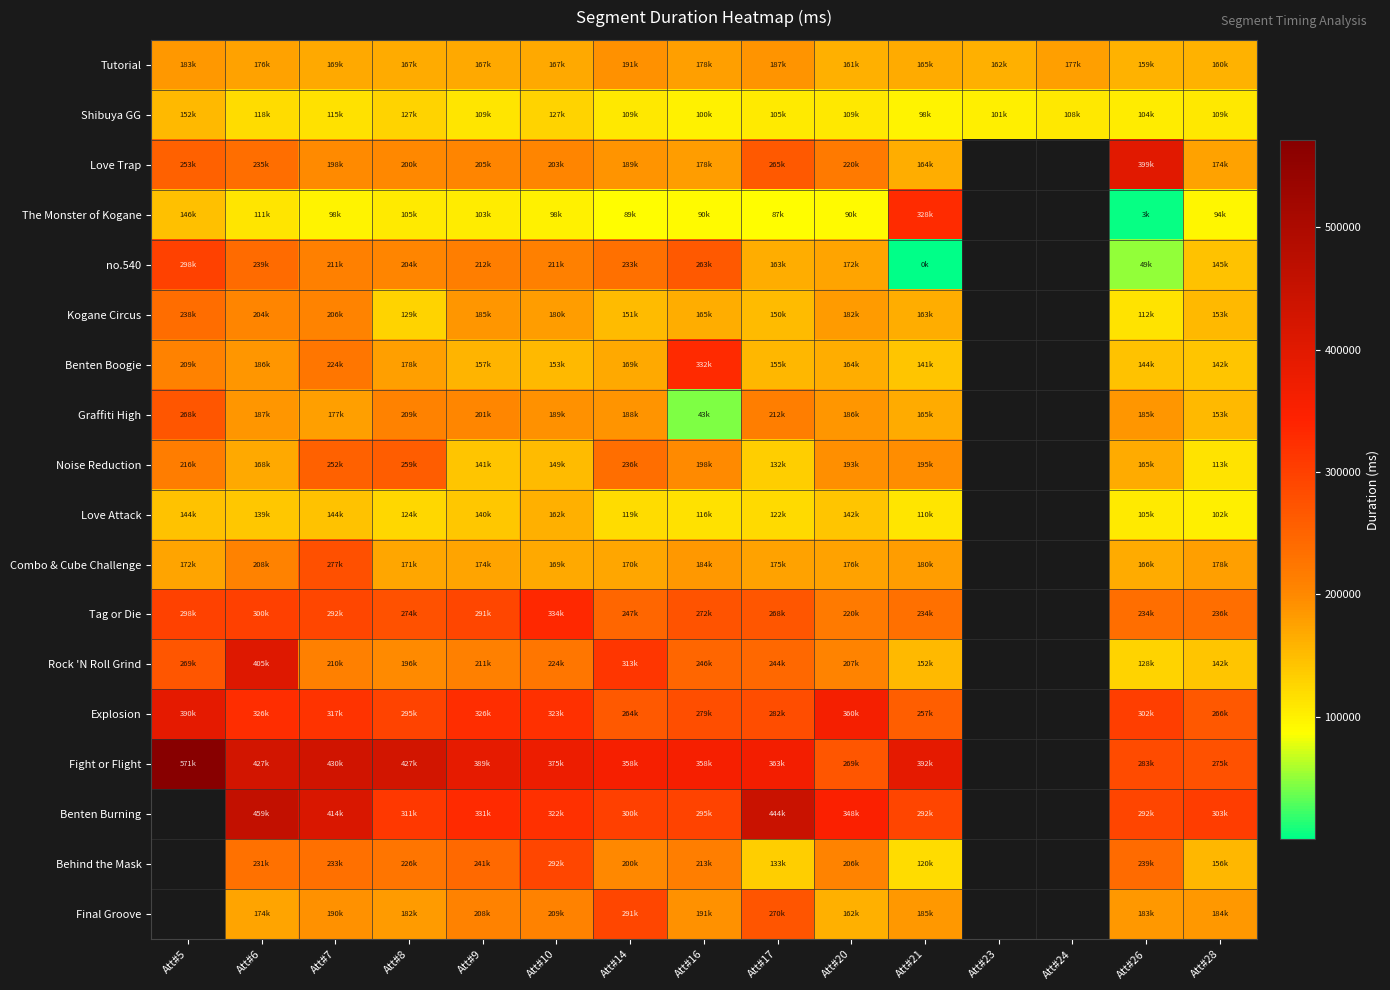

Which category has the highest value across all series?

Att#5